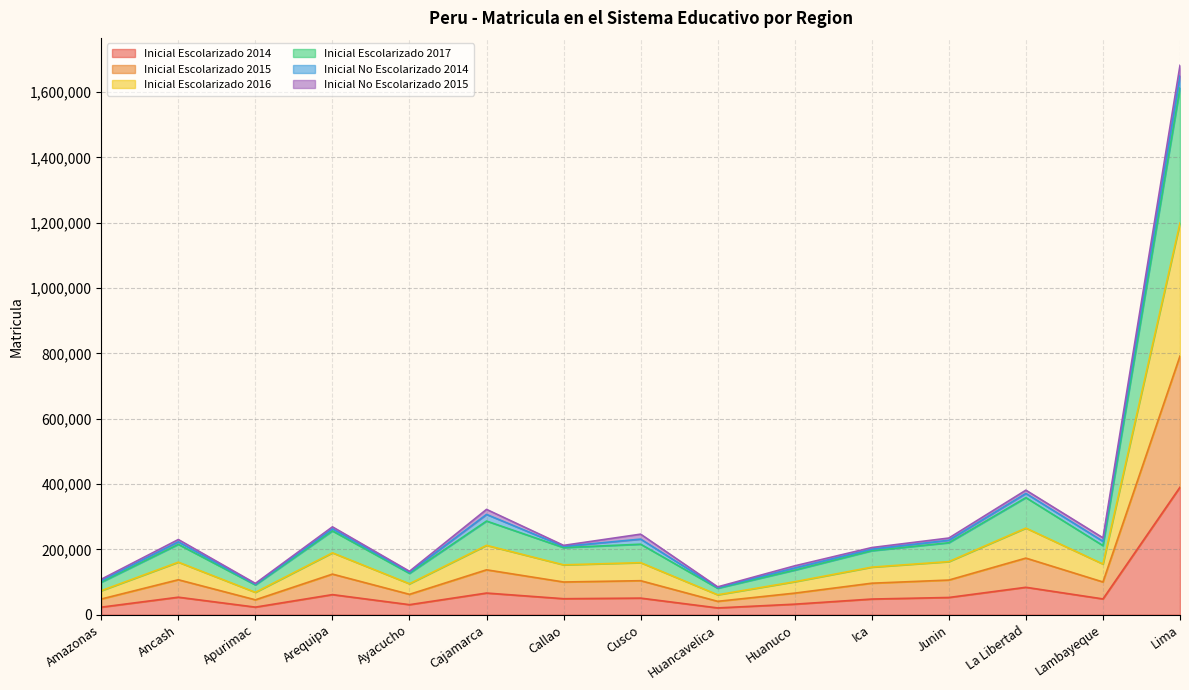

How many interior local peaks does the Inicial Escolarizado 2014 series have?

5